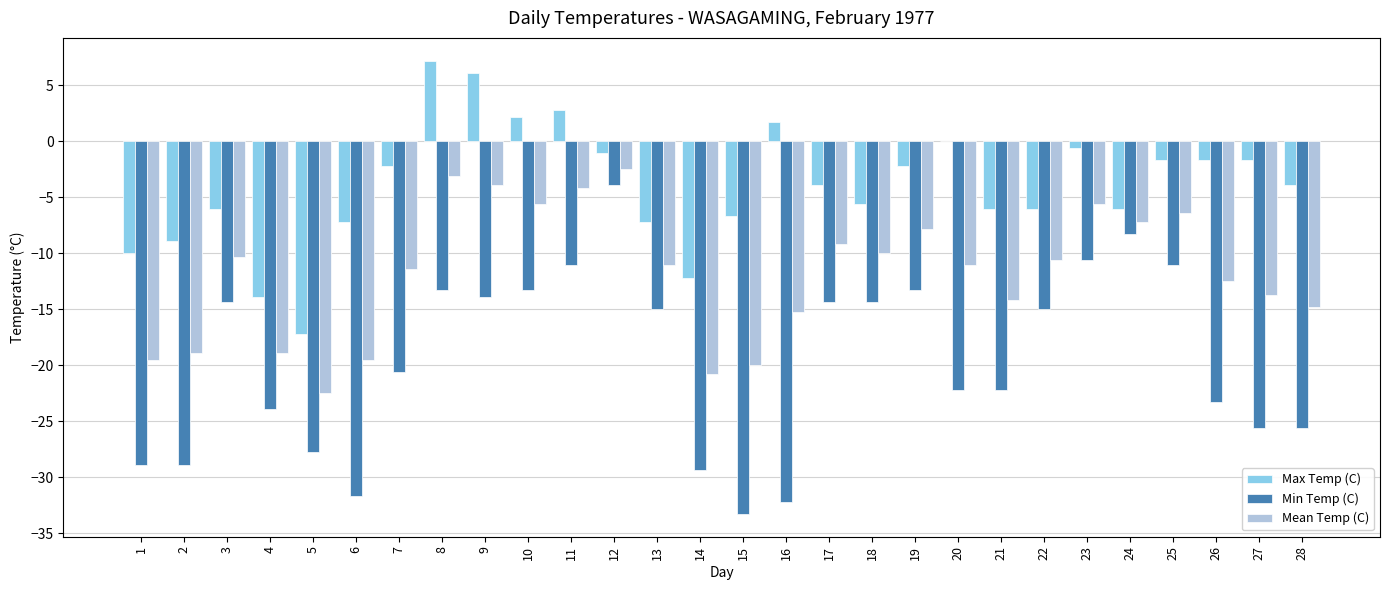

At which label does Max Temp (C) first exceed -3?

7